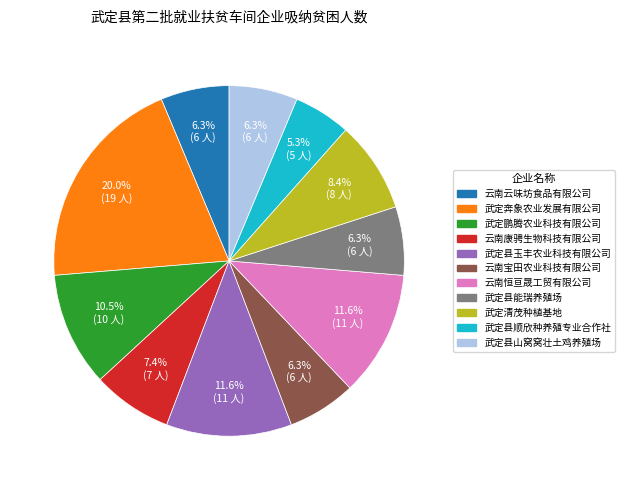

How many segments does this pie chart have?

11